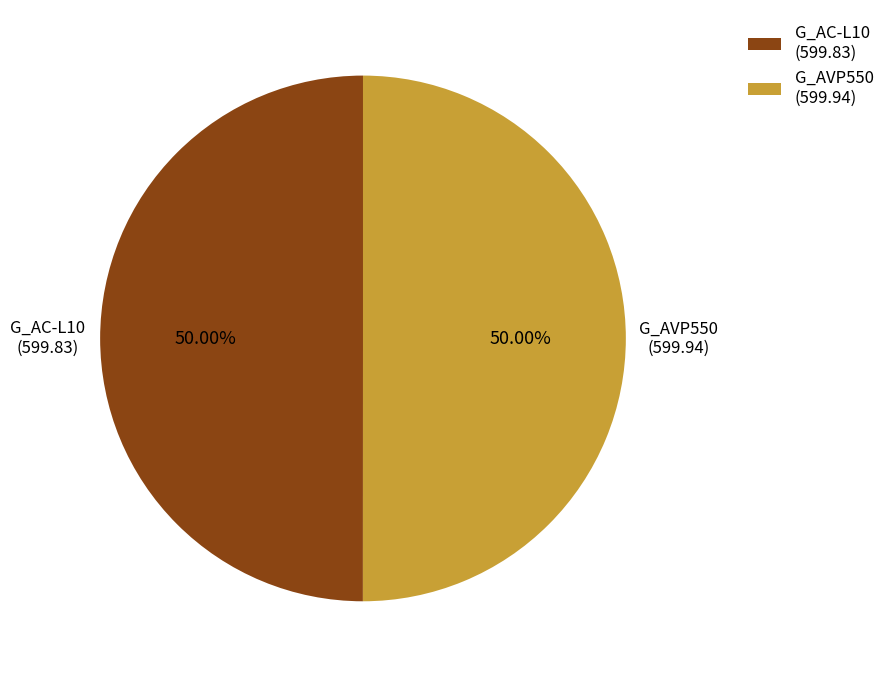

Is the sum of G_AVP550 and G_AC-L10 greater than half?

Yes